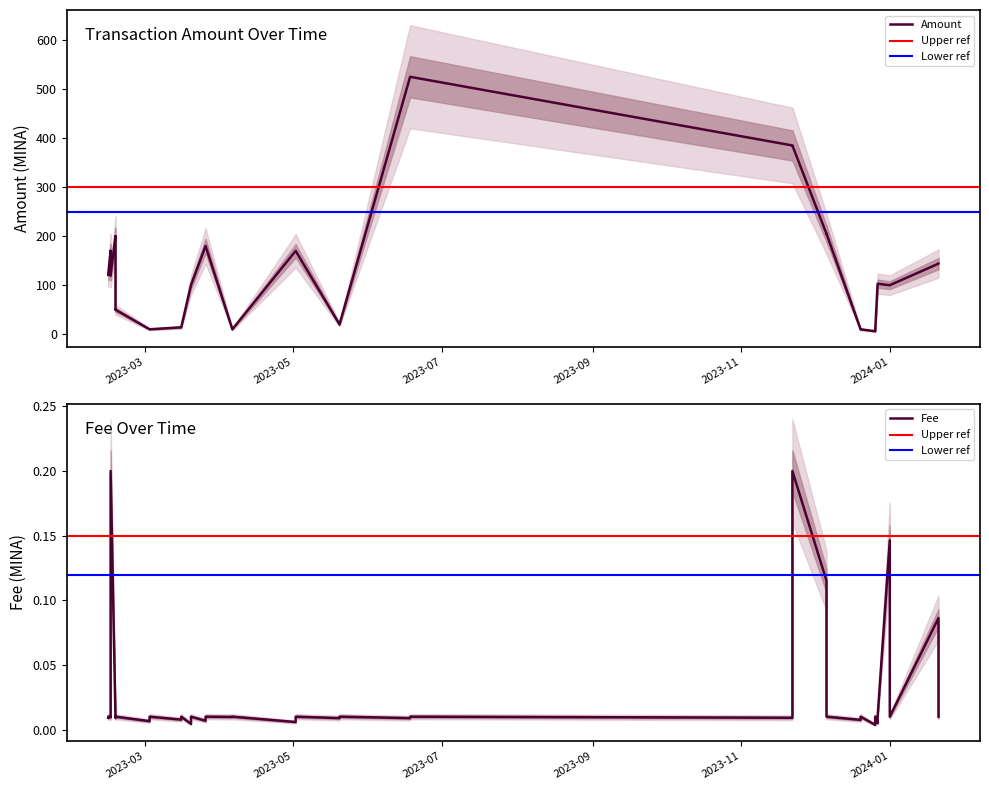

How many categories are shown in the chart?

40